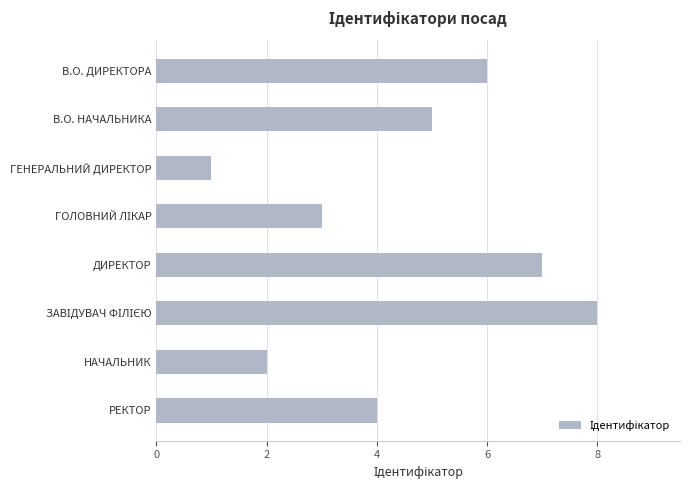

What is the greatest value displayed?

8